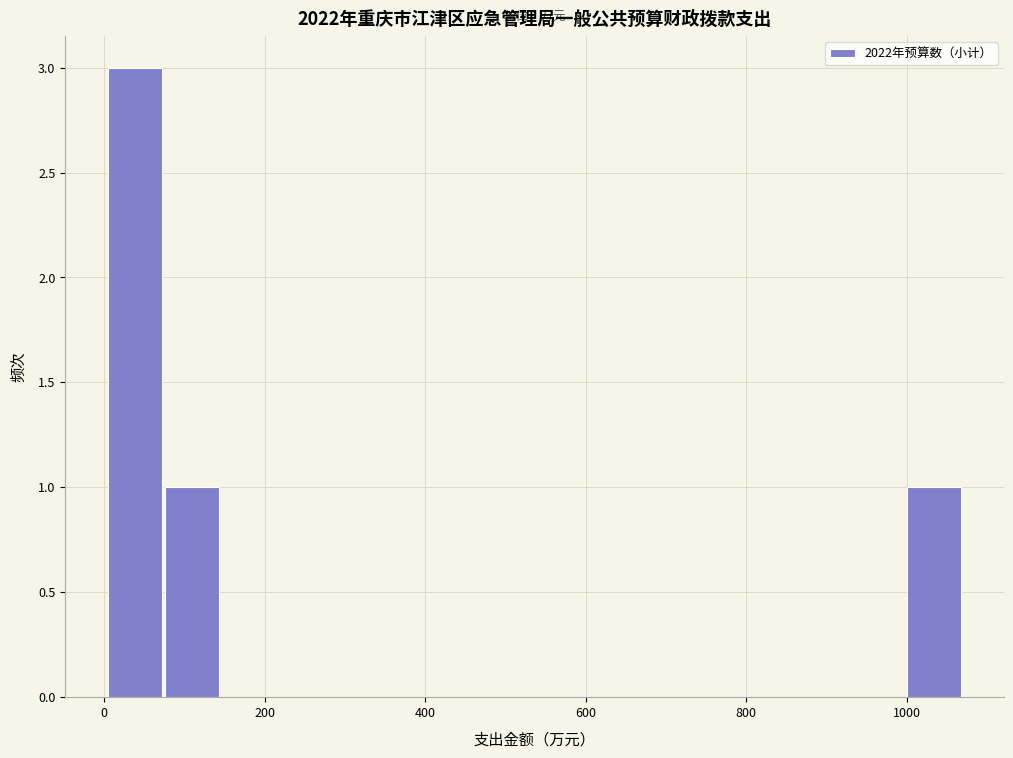

Around what value on the x-axis is the tallest bar? Give the approximate position of its centre, as read against the axis.

40